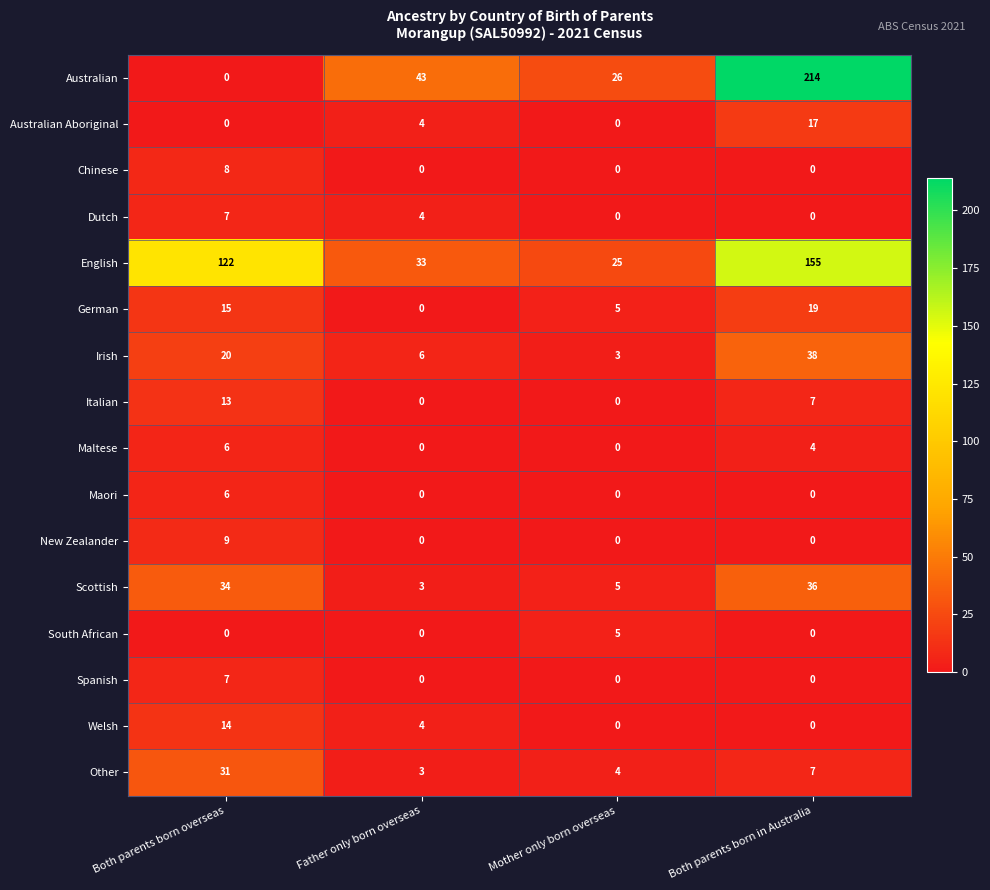

What is the maximum value shown in the chart?

214